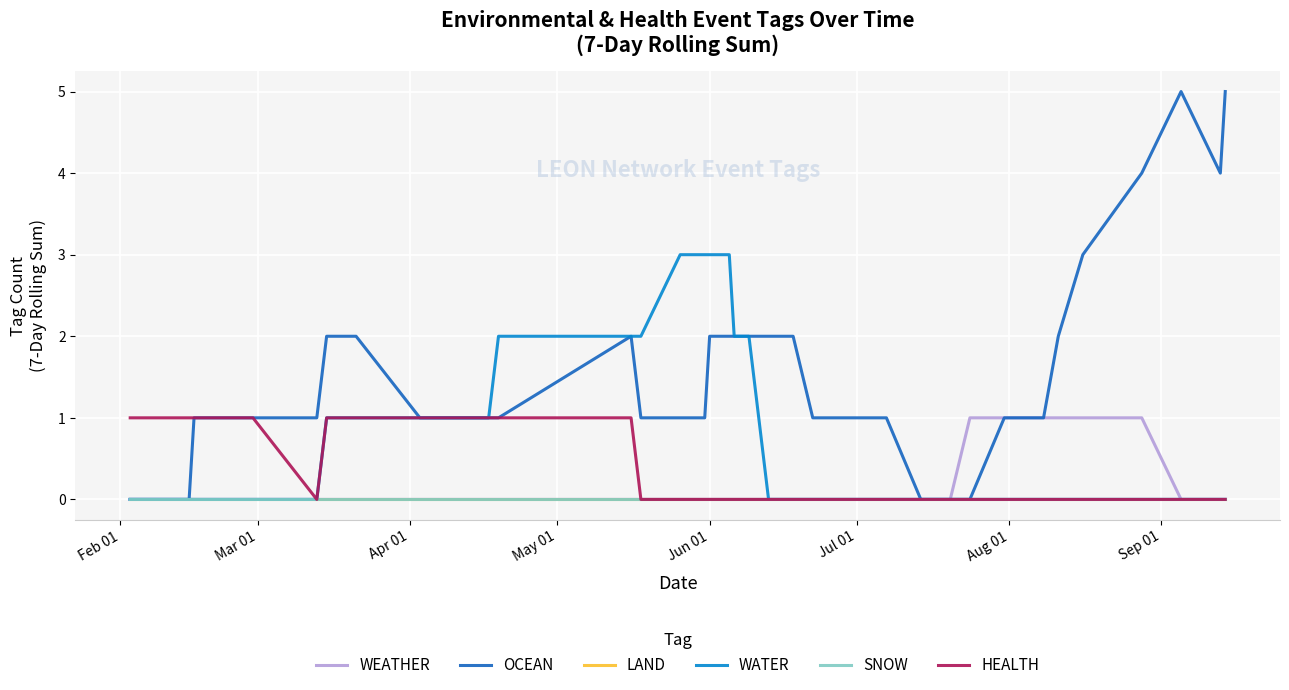

Does the chart display data point markers on the line(s)?

No